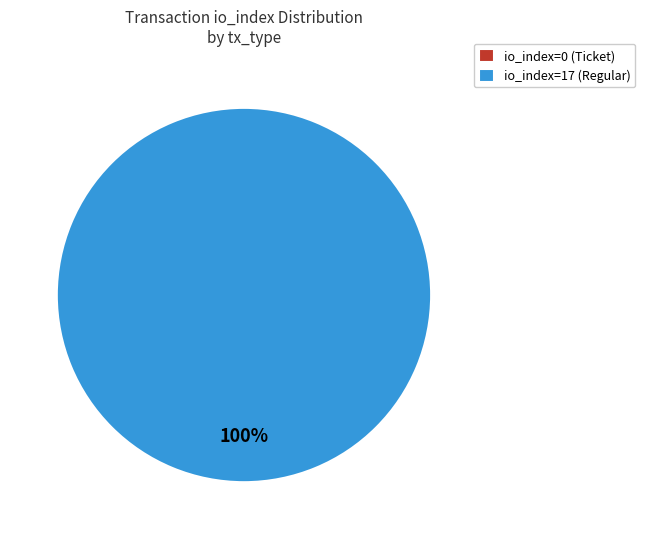

How many segments does this pie chart have?

2